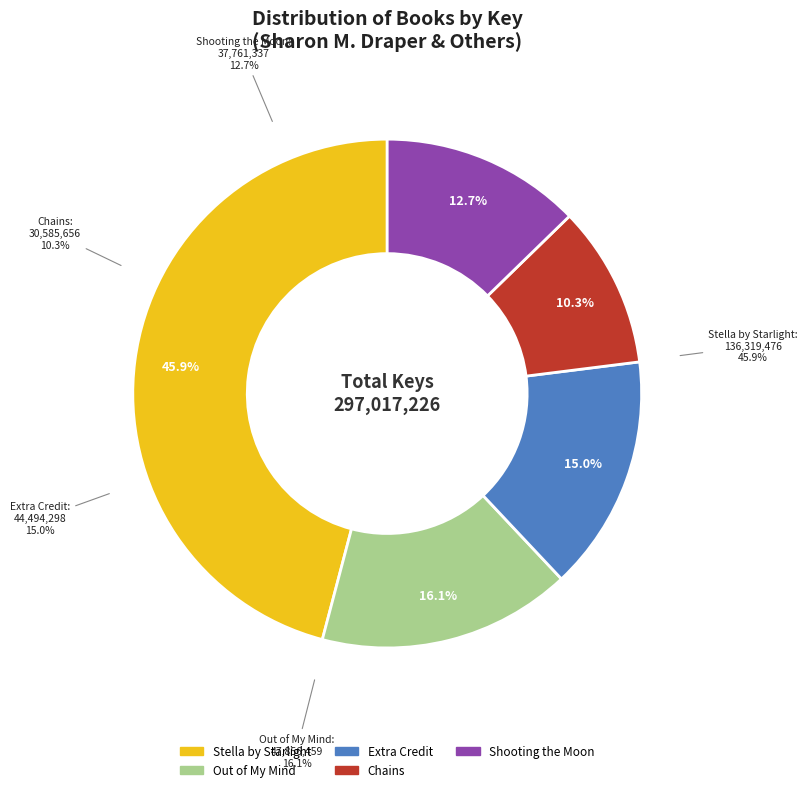

Which has a higher value, Shooting the Moon or Chains?

Shooting the Moon